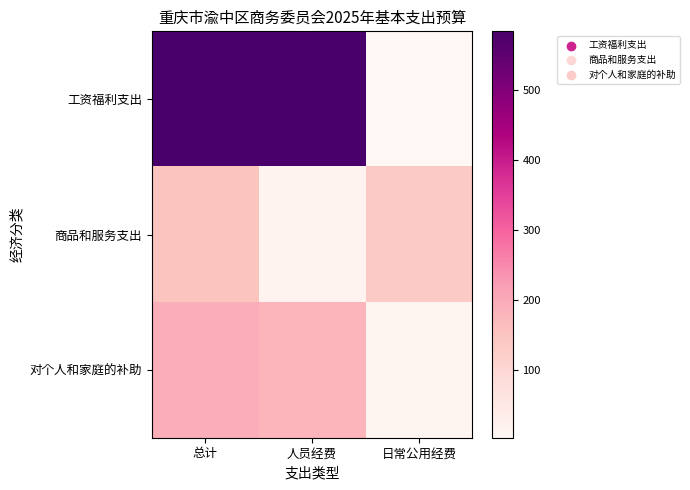

At how many categories does at least one series exceed 144?

2